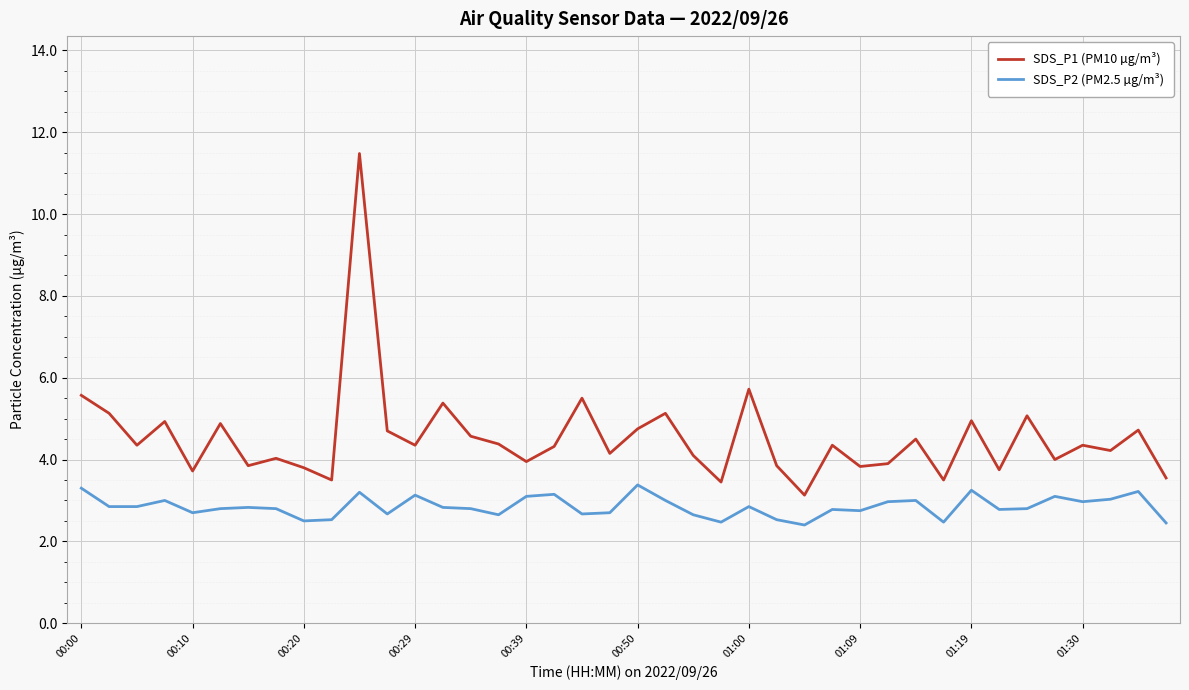

True or false: SDS_P1 (PM10 µg/m³) and SDS_P2 (PM2.5 µg/m³) intersect in this chart.

False